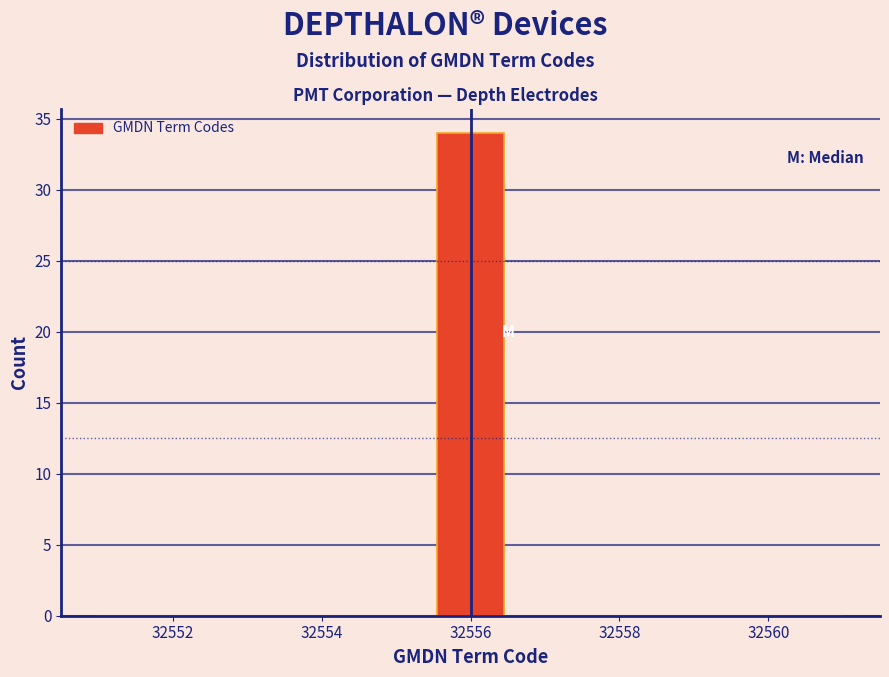

Reading left to right, transcribe this chart: for each bar, give the range it covers on the x-axis and its height. Neither the bar edges nor the heights are printed on the chart, so give them approximately, as read against the axes.

32551.0 to 32552.0: 0
32552.0 to 32552.8: 0
32552.8 to 32553.8: 0
32553.8 to 32554.6: 0
32554.6 to 32555.6: 0
32555.6 to 32556.4: 34
32556.4 to 32557.4: 0
32557.4 to 32558.2: 0
32558.2 to 32559.2: 0
32559.2 to 32560.0: 0
32560.0 to 32561.0: 0